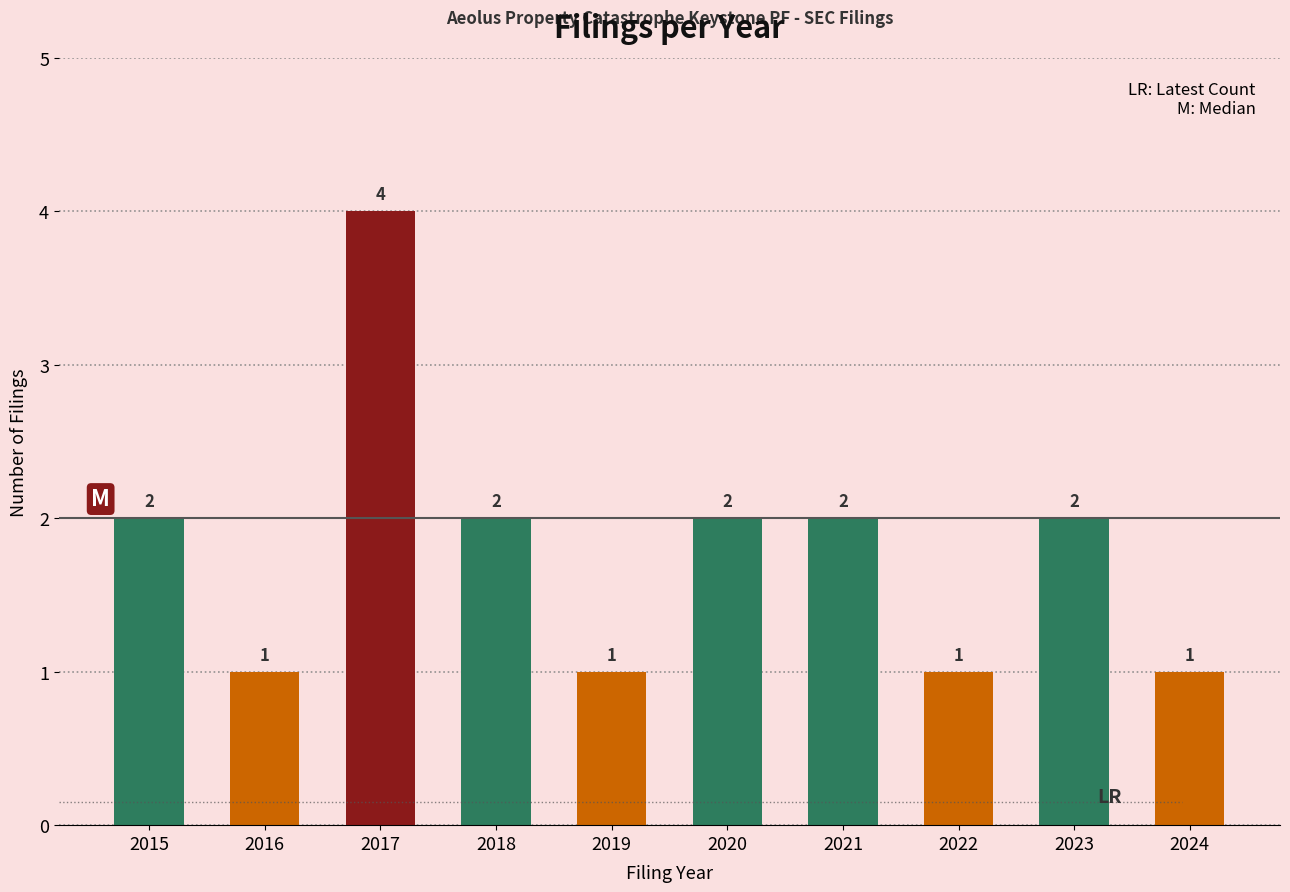

What is the sum of the values at 2022 and 2023?

3